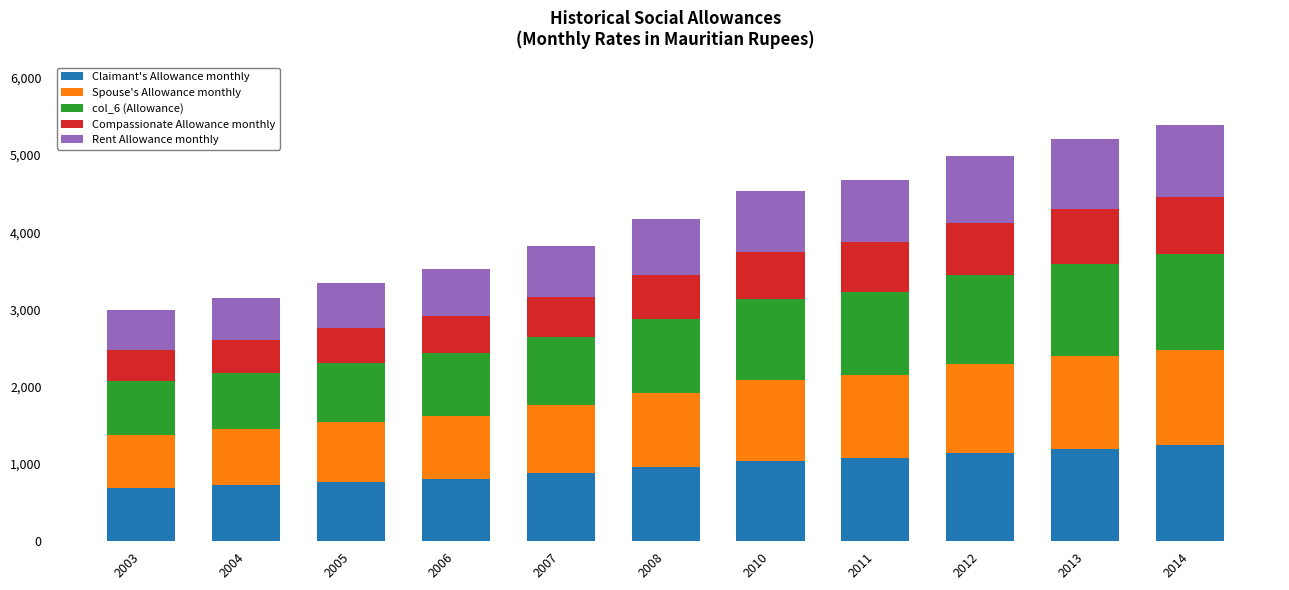

What is the maximum value for Claimant's Allowance monthly?

1240